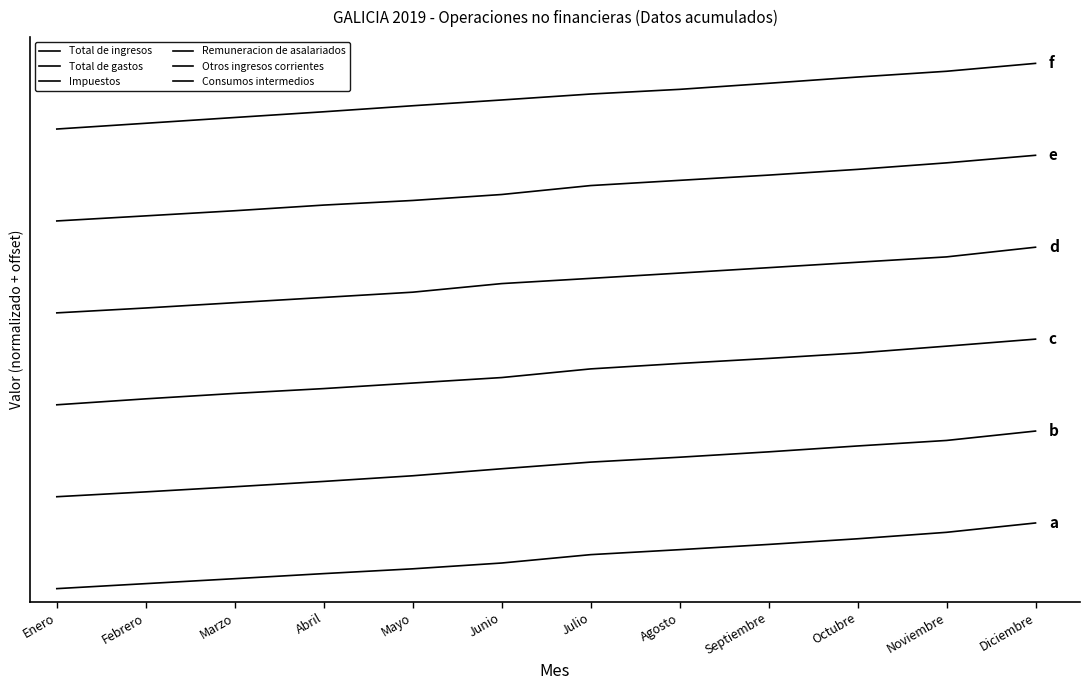

Does the chart display data point markers on the line(s)?

No